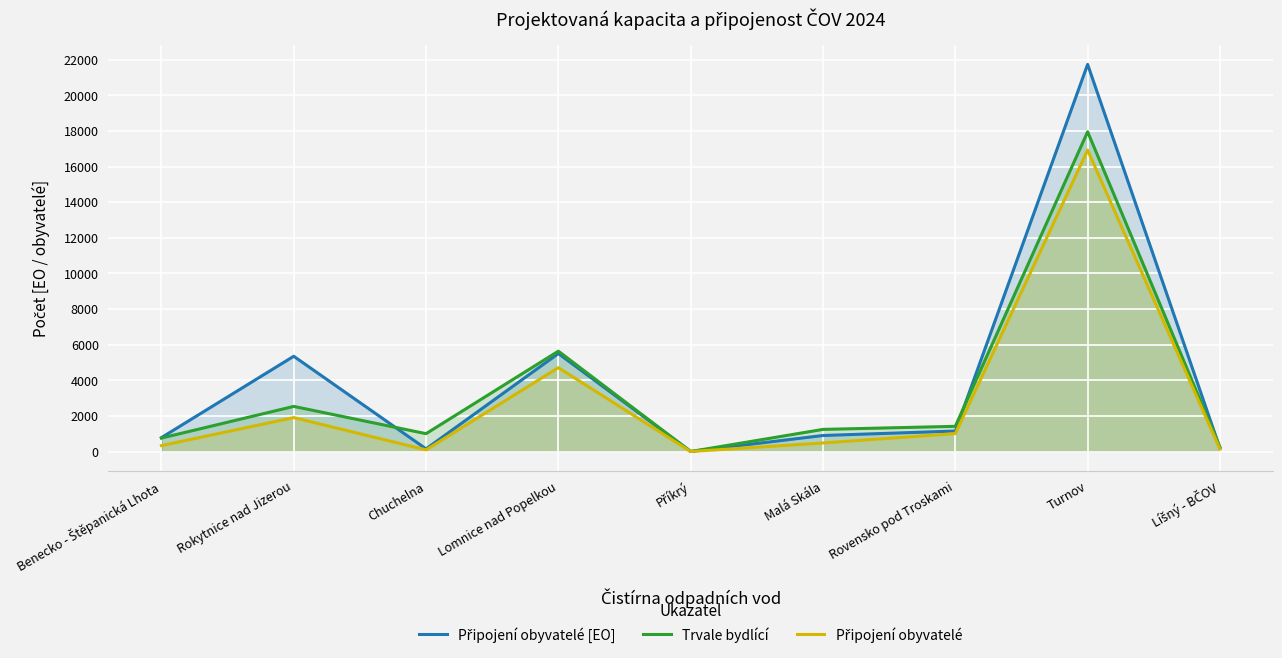

True or false: Trvale bydlící and Připojení obyvatelé cross at least once.

False